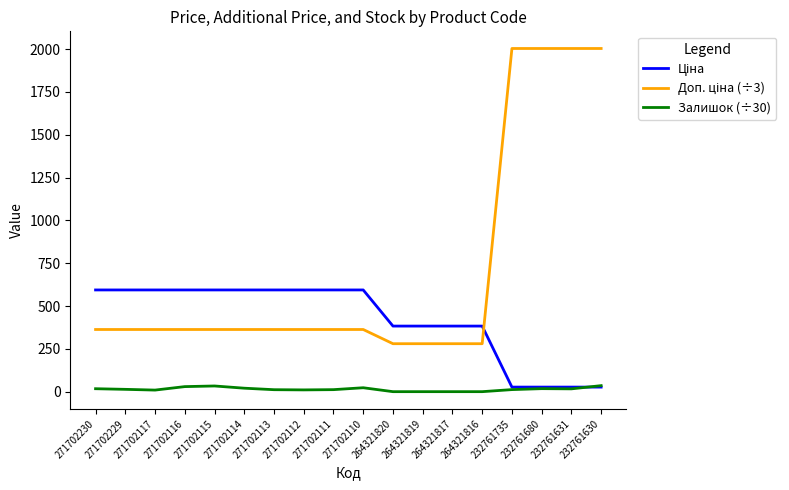

What is the difference between the highest and lowest values at 264321817?

382.9